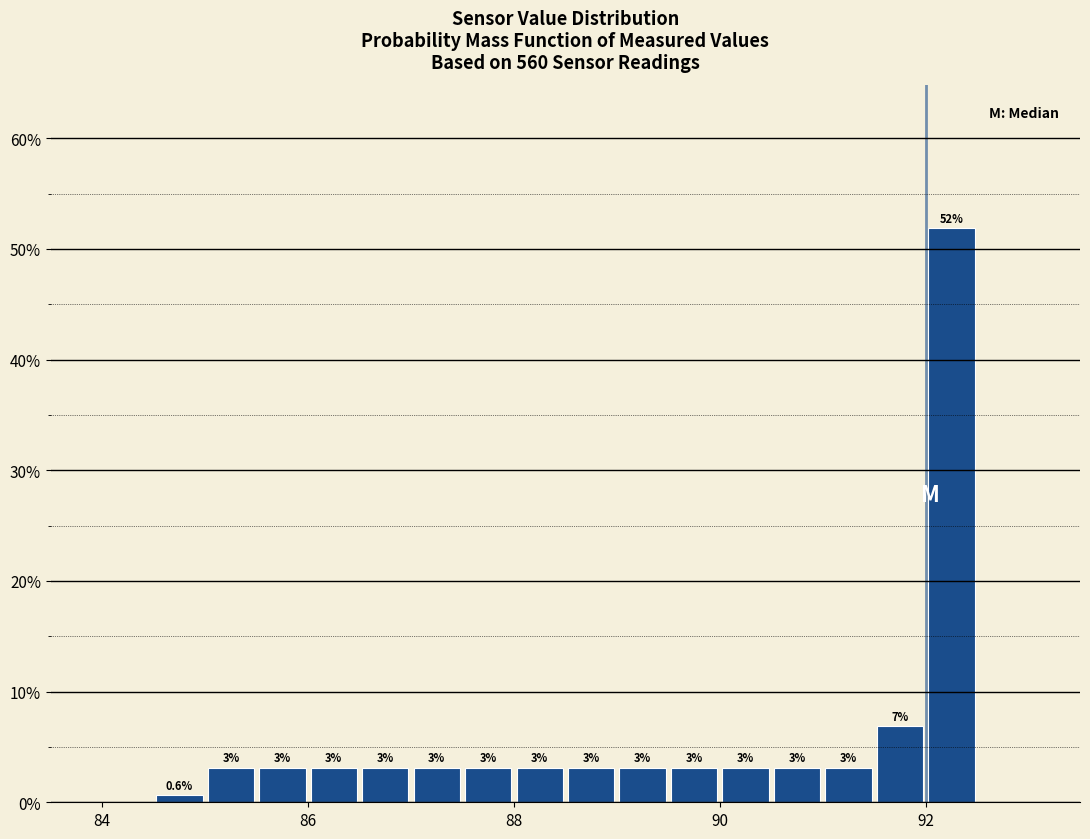

Around what value on the x-axis is the tallest bar? Give the approximate position of its centre, as read against the axis.

92.2